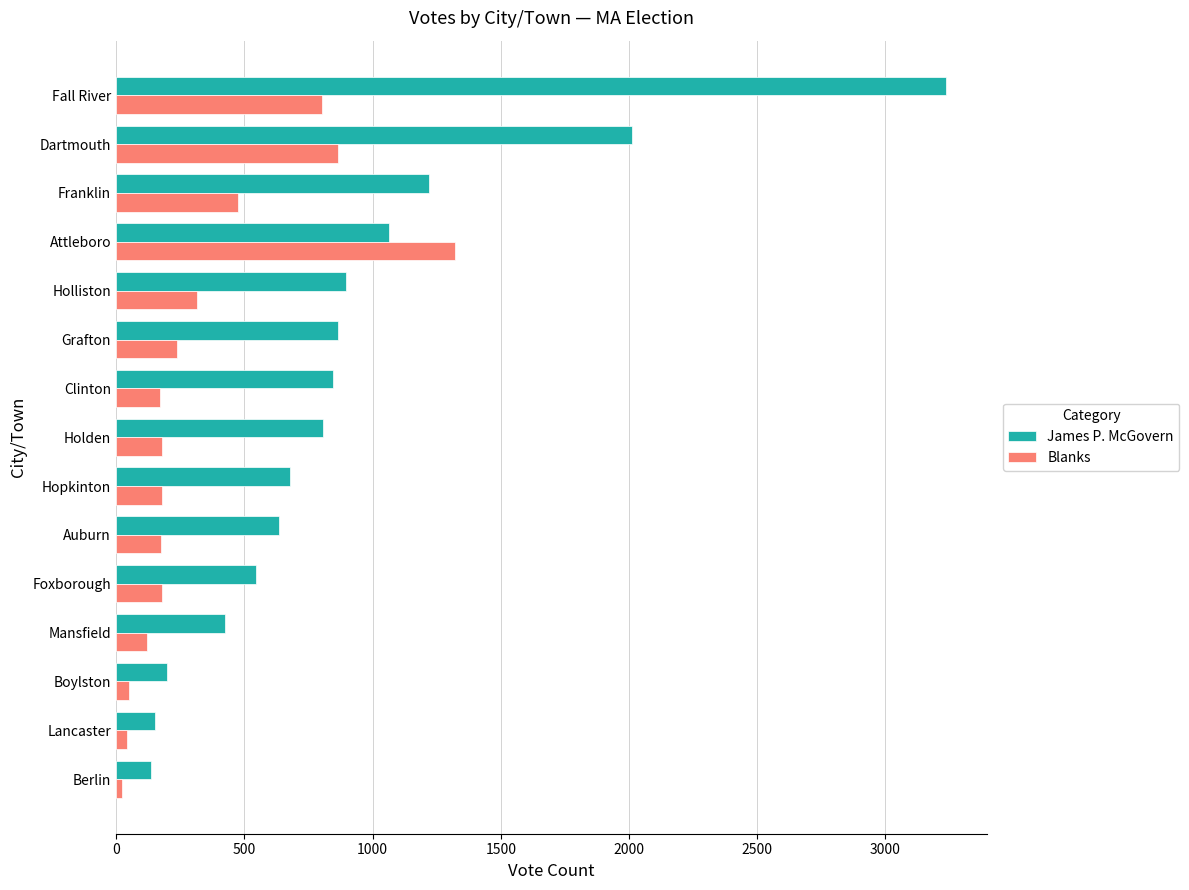

Which label corresponds to the largest value in the chart?

Fall River